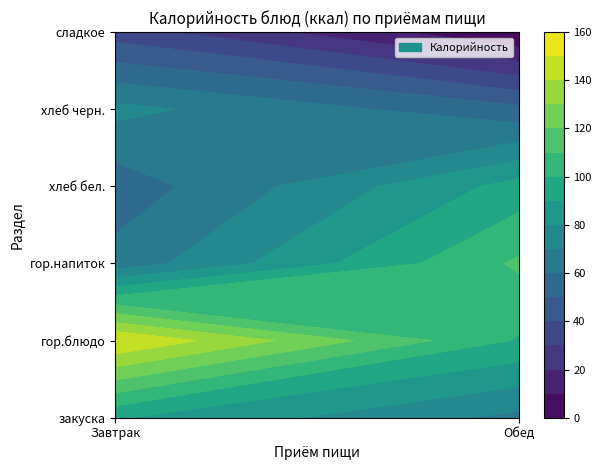

What is the average value of the хлеб бел. series?

74.0